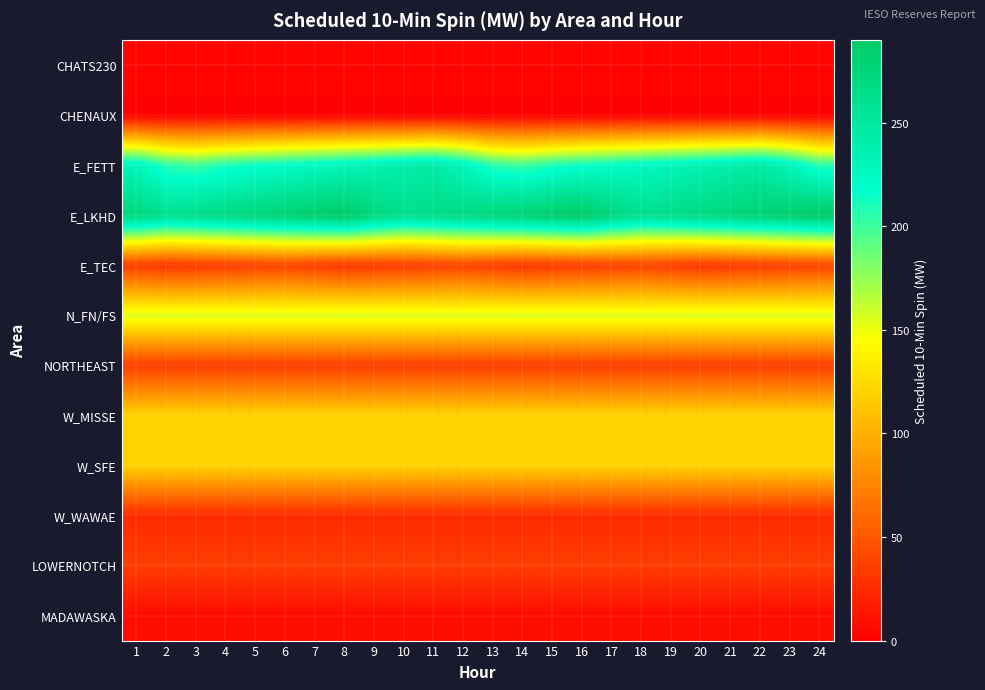

Reading right to left, transcribe all the data shown in this chart.

CHATS230: 24=3	23=3	22=3	21=3	20=3	19=3	18=3	17=3	16=3	15=3	14=3	13=3	12=3	11=3	10=3	9=3	8=3	7=3	6=3	5=3	4=3	3=3	2=3	1=3
CHENAUX: 24=0	23=0	22=0	21=0	20=0	19=0	18=0	17=0	16=0	15=0	14=0	13=0	12=0	11=0	10=0	9=0	8=0	7=0	6=0	5=0	4=0	3=0	2=0	1=0
E_FETT: 24=206	23=229	22=245	21=240	20=235	19=230	18=225	17=220	16=215	15=210	14=200	13=206	12=229	11=245	10=240	9=235	8=230	7=225	6=220	5=215	4=210	3=200	2=206	1=229
E_LKHD: 24=290	23=285	22=280	21=275	20=270	19=265	18=261	17=273	16=290	15=285	14=280	13=275	12=270	11=265	10=261	9=273	8=290	7=285	6=280	5=275	4=270	3=265	2=261	1=273
E_TEC: 24=38	23=36	22=34	21=32	20=30	19=34	18=38	17=36	16=34	15=32	14=30	13=34	12=38	11=36	10=34	9=32	8=30	7=34	6=38	5=36	4=34	3=32	2=30	1=34
N_FN/FS: 24=155	23=155	22=155	21=155	20=155	19=155	18=155	17=155	16=155	15=155	14=155	13=155	12=155	11=155	10=155	9=155	8=155	7=155	6=155	5=155	4=155	3=155	2=155	1=155
NORTHEAST: 24=35	23=35	22=35	21=35	20=35	19=35	18=35	17=35	16=35	15=35	14=35	13=35	12=35	11=35	10=35	9=35	8=35	7=35	6=35	5=35	4=35	3=35	2=35	1=35
W_MISSE: 24=120	23=120	22=120	21=120	20=120	19=120	18=120	17=120	16=120	15=120	14=120	13=120	12=120	11=120	10=120	9=120	8=120	7=120	6=120	5=120	4=120	3=120	2=120	1=120
W_SFE: 24=120	23=120	22=120	21=120	20=120	19=120	18=120	17=120	16=120	15=120	14=120	13=120	12=120	11=120	10=120	9=120	8=120	7=120	6=120	5=120	4=120	3=120	2=120	1=120
W_WAWAE: 24=24	23=24	22=24	21=24	20=24	19=24	18=24	17=24	16=24	15=24	14=24	13=24	12=24	11=24	10=24	9=24	8=24	7=24	6=24	5=24	4=24	3=24	2=24	1=24
LOWERNOTCH: 24=35	23=35	22=35	21=35	20=35	19=35	18=35	17=35	16=35	15=35	14=35	13=35	12=35	11=35	10=35	9=35	8=35	7=35	6=35	5=35	4=35	3=35	2=35	1=35
MADAWASKA: 24=7	23=7	22=7	21=7	20=7	19=7	18=7	17=7	16=7	15=7	14=7	13=7	12=7	11=7	10=7	9=7	8=7	7=7	6=7	5=7	4=7	3=7	2=7	1=7